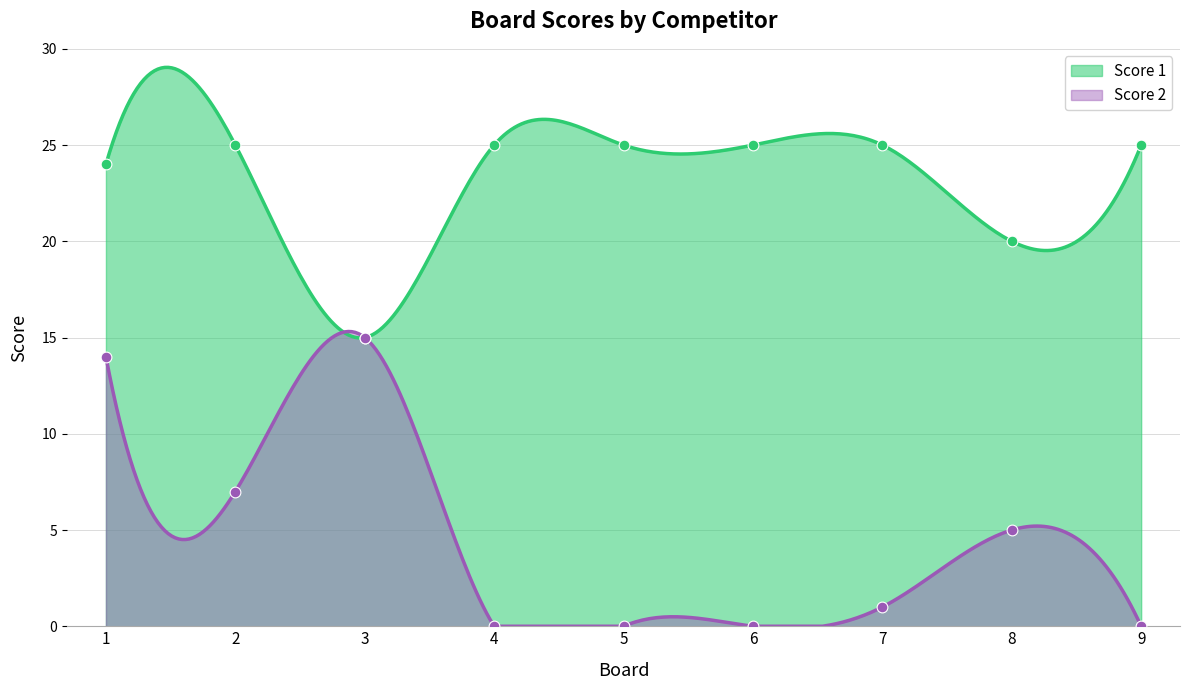

At which category is the sum across all series the highest?

1